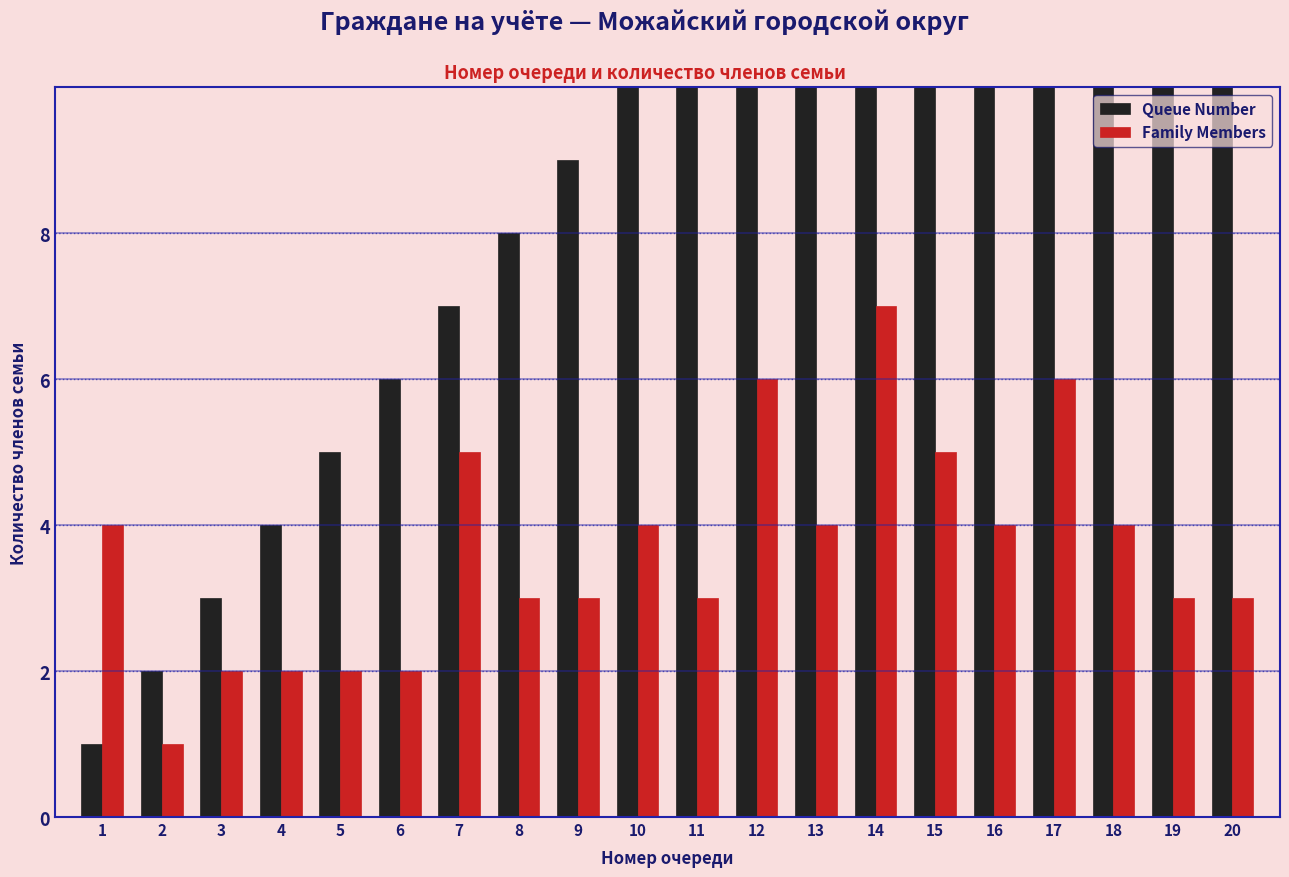

How many data points does each series have?

20